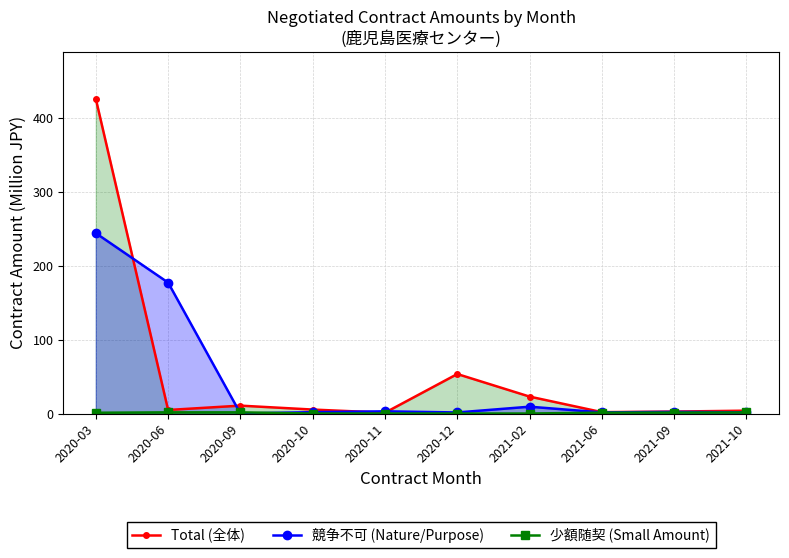

Reading left to right, transcribe all the data shown in this chart.

Total (全体): 426.4	4.8	10.7	5.4	1.1	53.5	22.9	1.8	2.6	3.9
競争不可 (Nature/Purpose): 244.4	177.4	0.0	1.8	2.9	1.4	9.2	1.5	2.2	1.6
少額随契 (Small Amount): 1.0	1.6	1.6	0.0	0.0	0.0	0.0	1.2	1.2	1.4